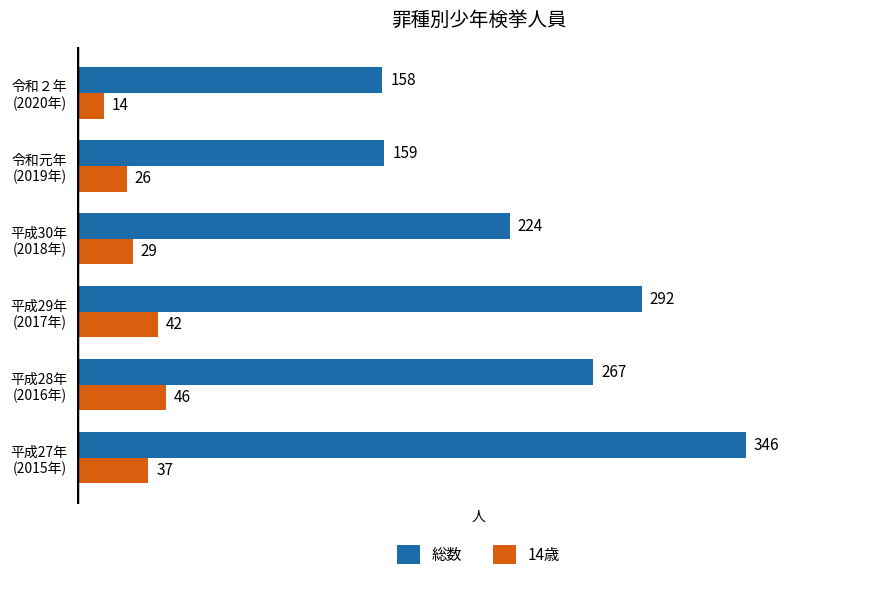

Where is 14歳 nearest to the value 30?

平成30年
(2018年)